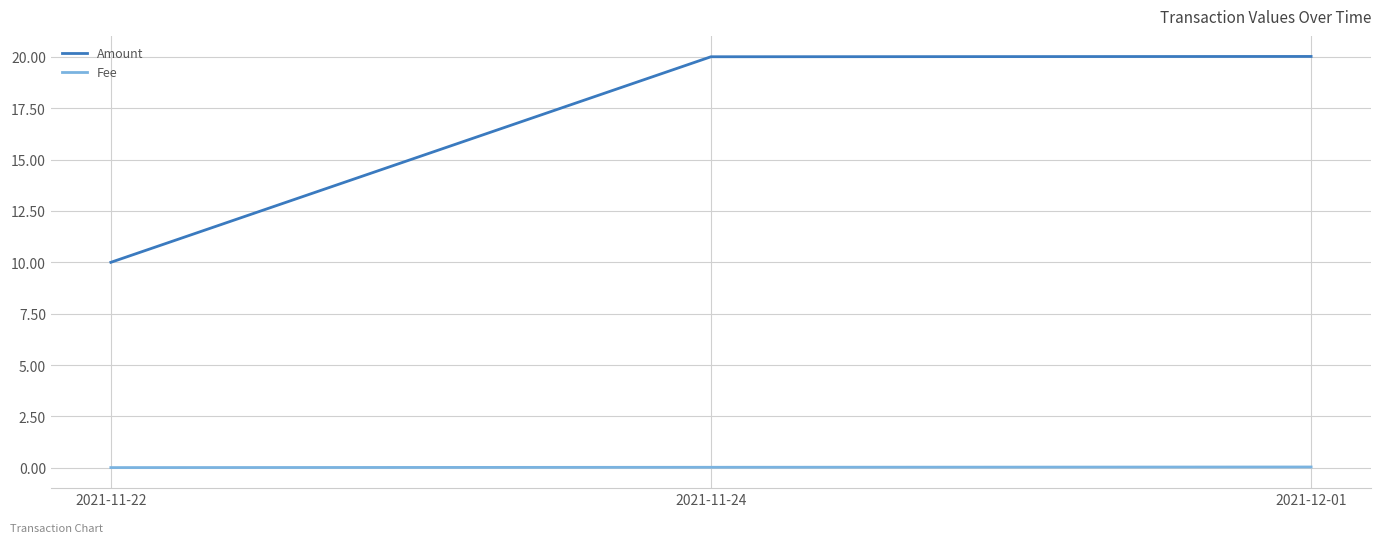

What are all the series names shown in the legend?

Amount, Fee